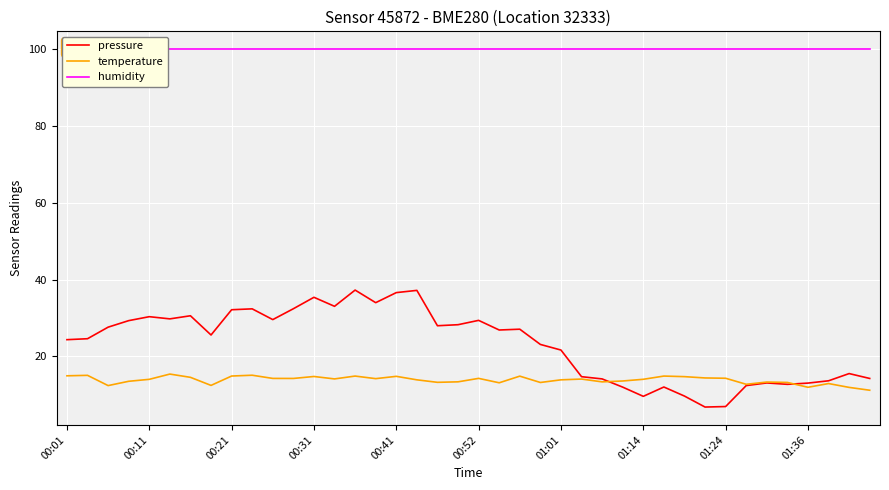

The temperature series shows 14.3 at 01:24. True or false?

True